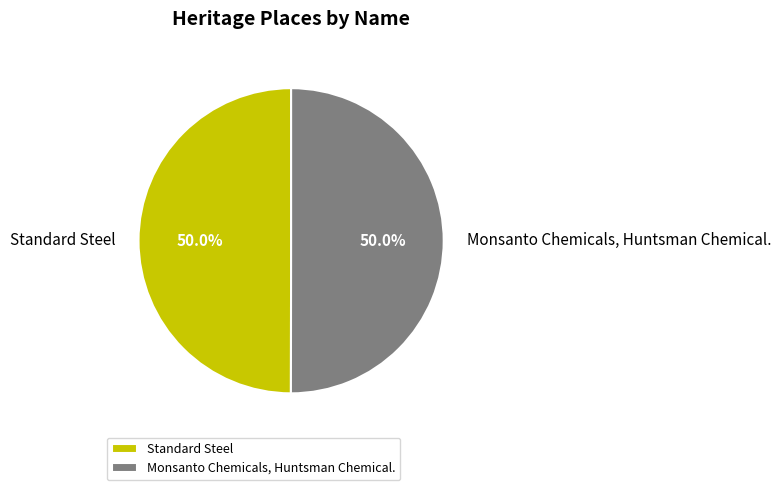

Combined, what portion of the pie is Monsanto Chemicals, Huntsman Chemical. and Standard Steel?

100.0%